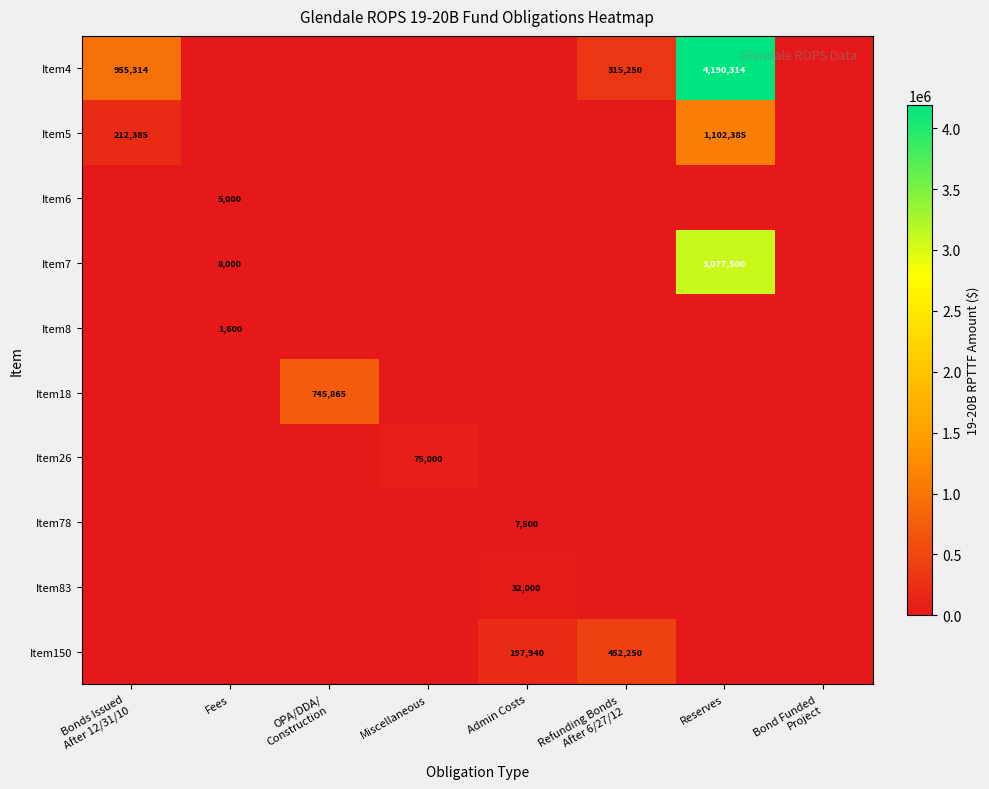

Is it true that Item8 equals 734 at Fees?

False